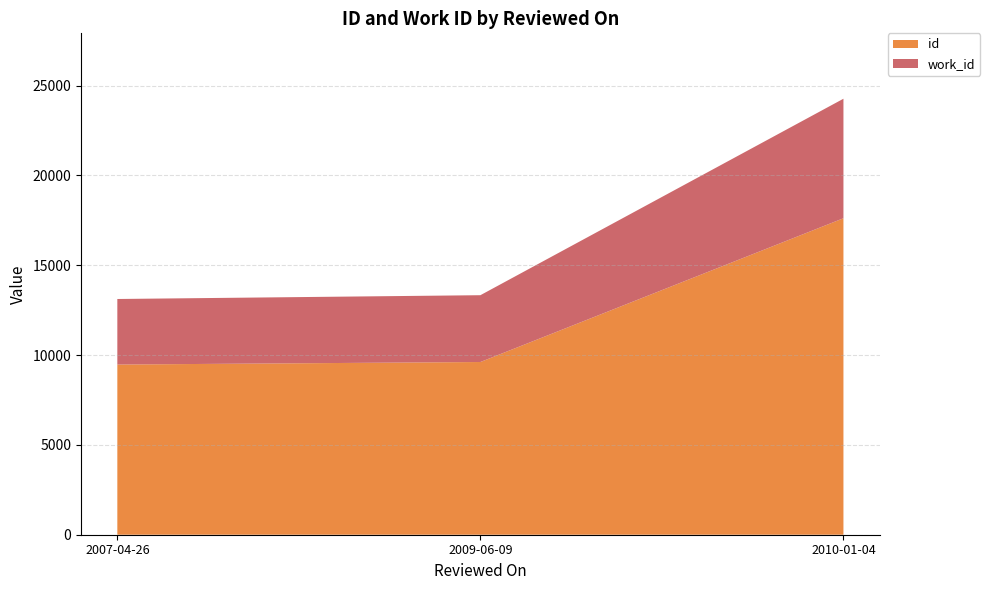

Reading left to right, list all the values displayed in this chart.

id: 9471	9612	17613
work_id: 3648	3718	6651